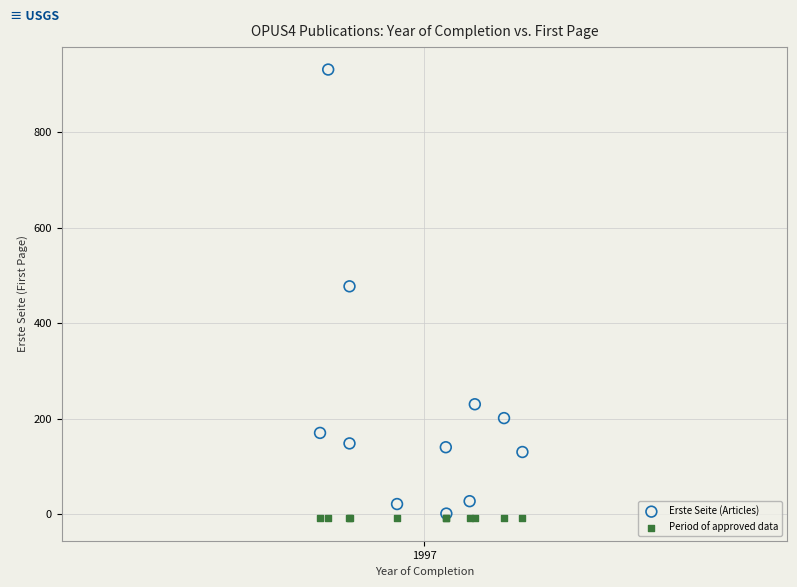

Across all series, what Y value is closest to 461?

477